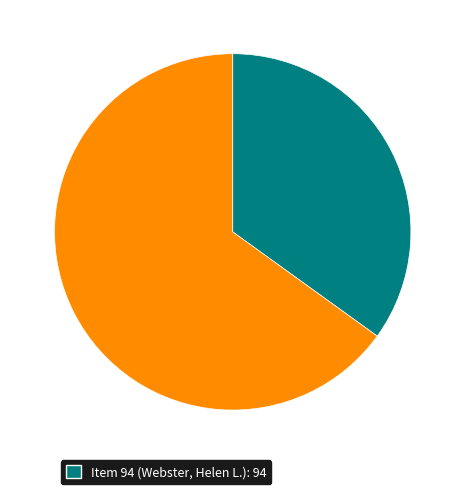

Does any single category account for the majority?

Yes